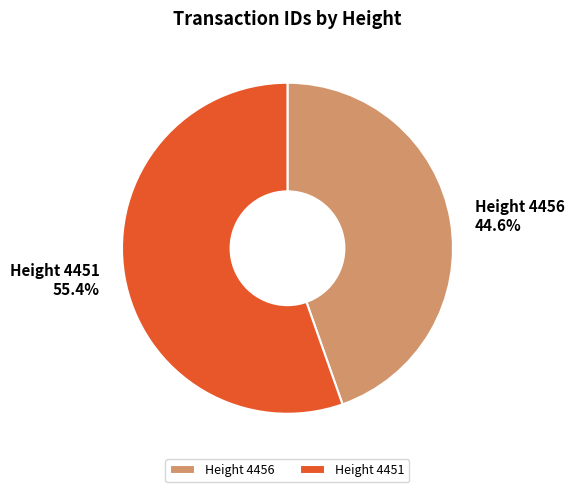

Between Height 4456 and Height 4451, which is larger?

Height 4451